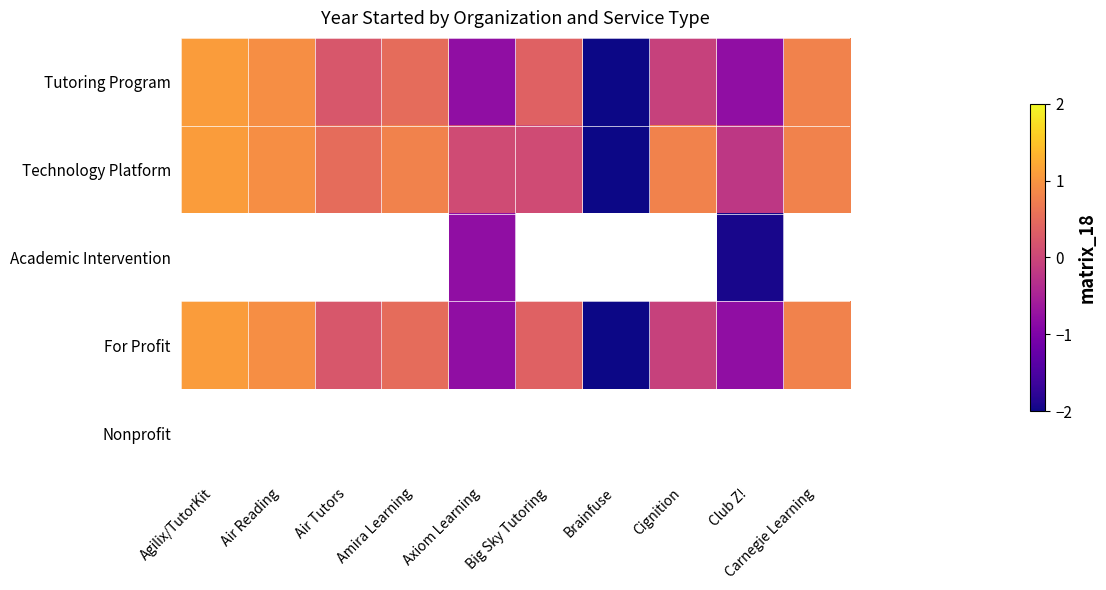

What is the difference between the maximum and minimum values in the Tutoring Program series?

3.3